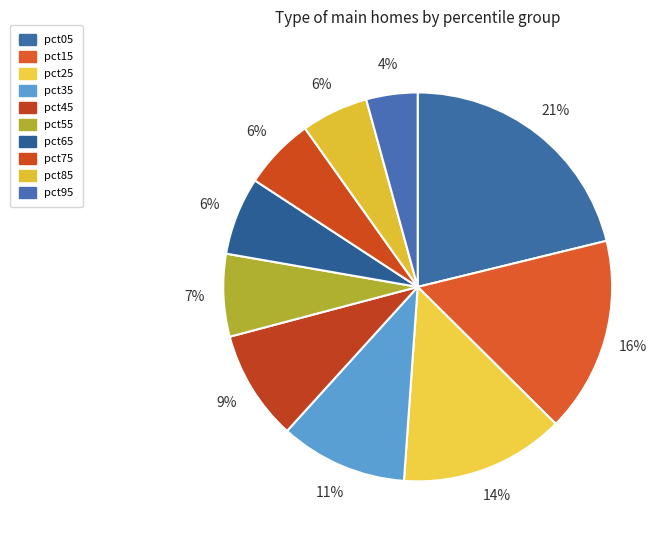

How many segments does this pie chart have?

10